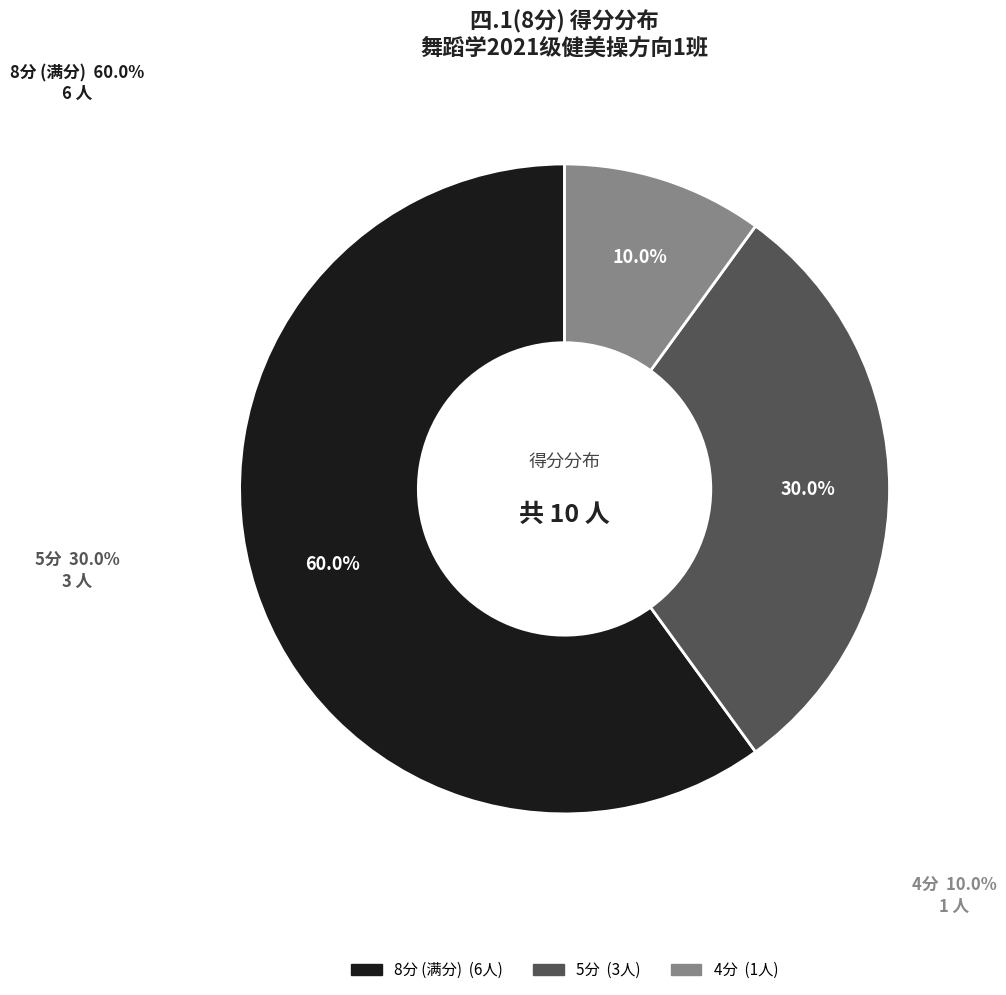

Does 周福骏 represent more than half of the total?

No